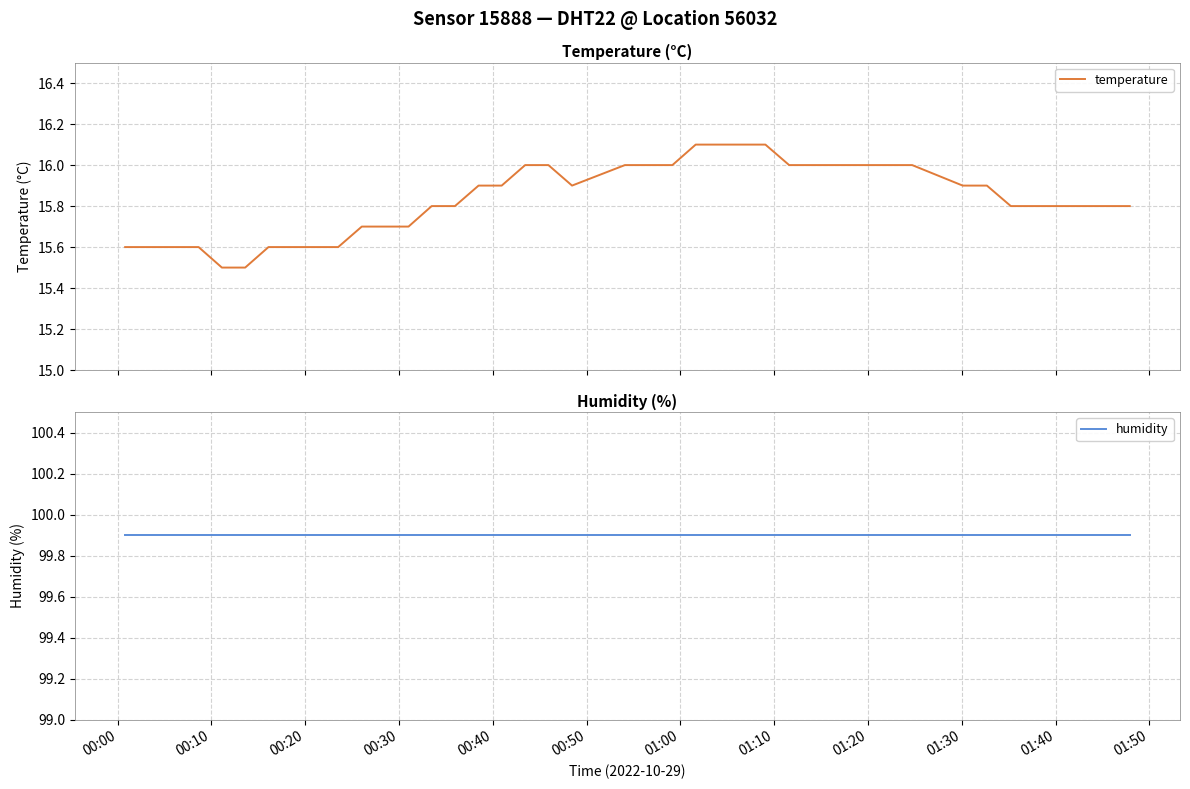

What is the lowest value of the temperature series?

15.5